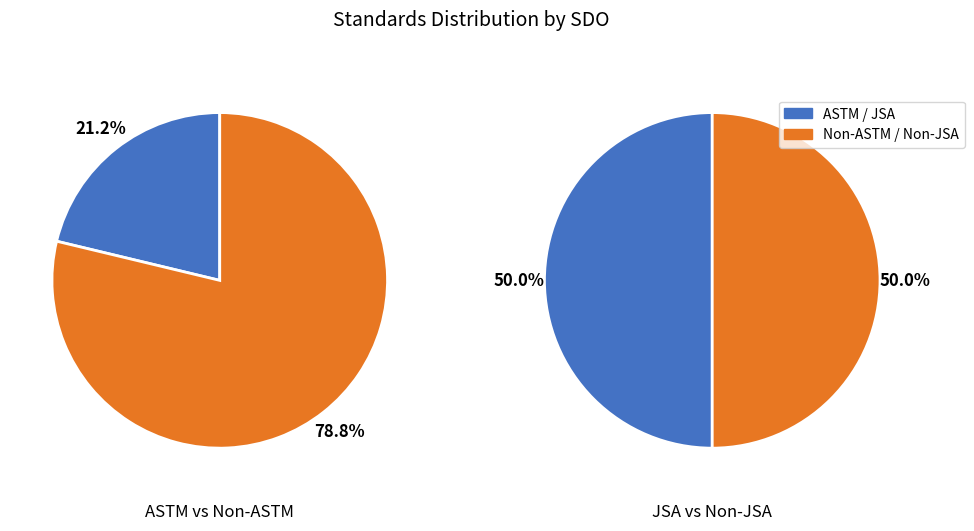

Does any single category account for the majority?

Yes